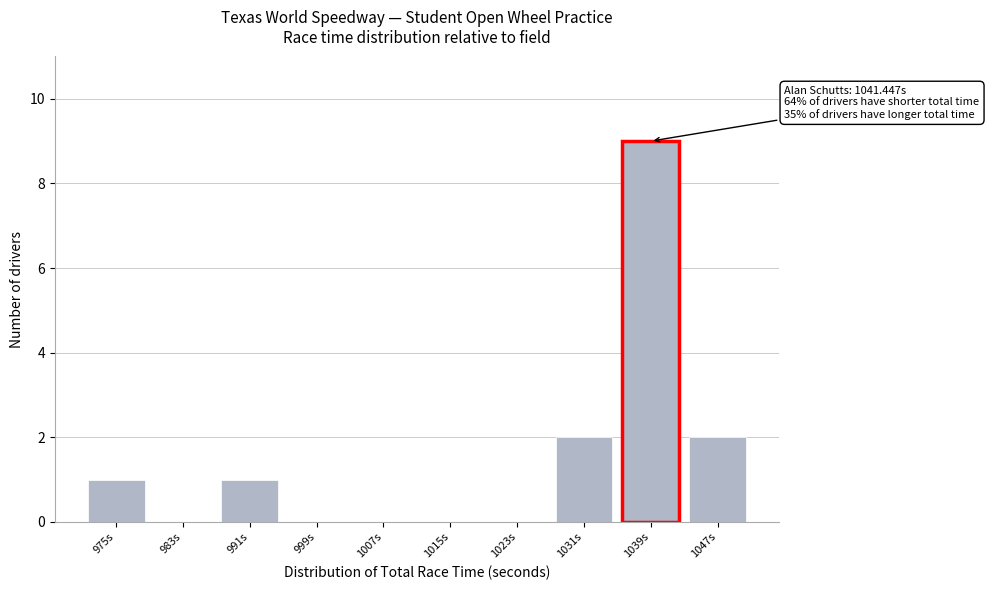

Reading left to right, transcribe all the data shown in this chart.

975s=1	983s=0	991s=1	999s=0	1007s=0	1015s=0	1023s=0	1031s=2	1039s=9	1047s=2